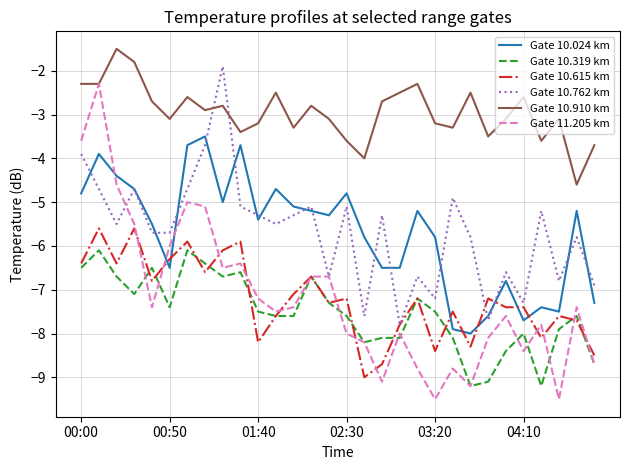

Which series has the largest total across all categories?

Gate 10.910 km